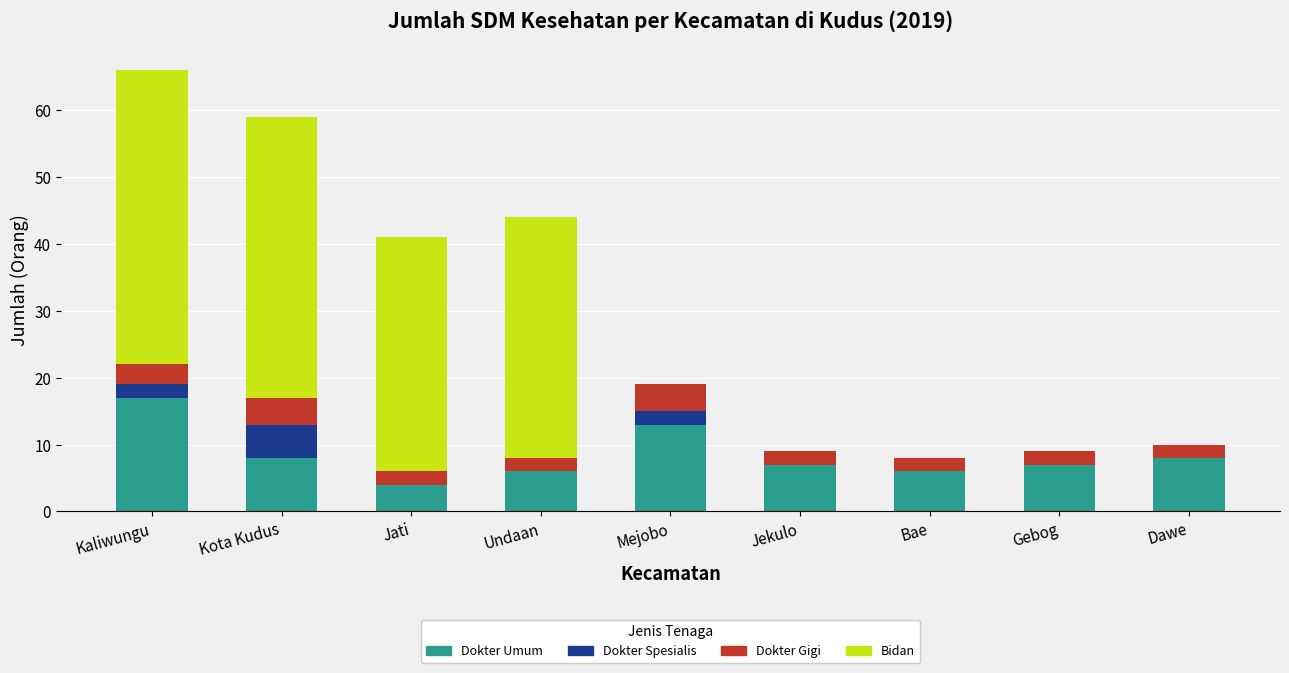

At which category is the sum across all series the highest?

Kaliwungu